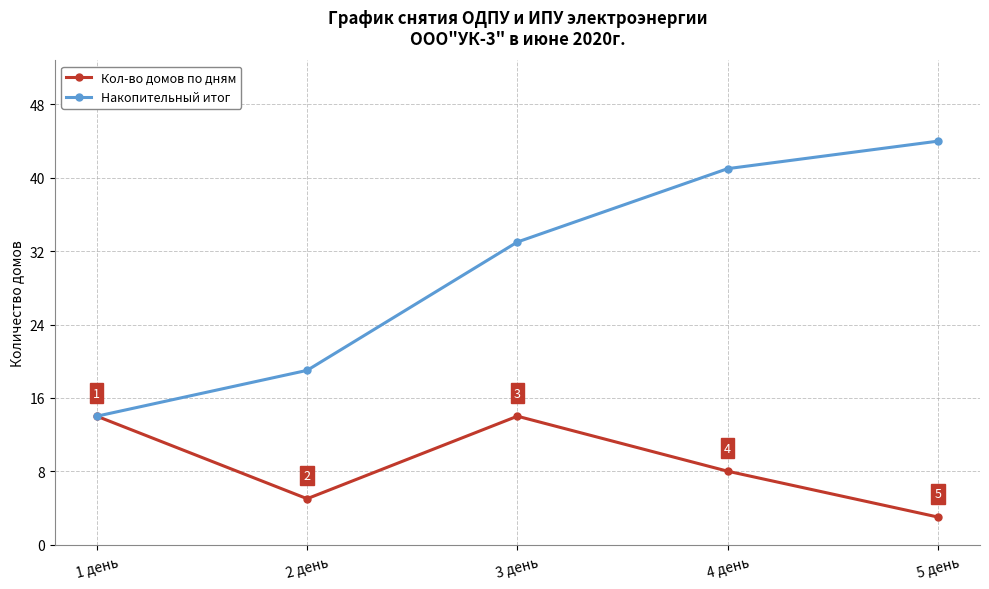

Which series has the largest total across all categories?

Накопительный итог